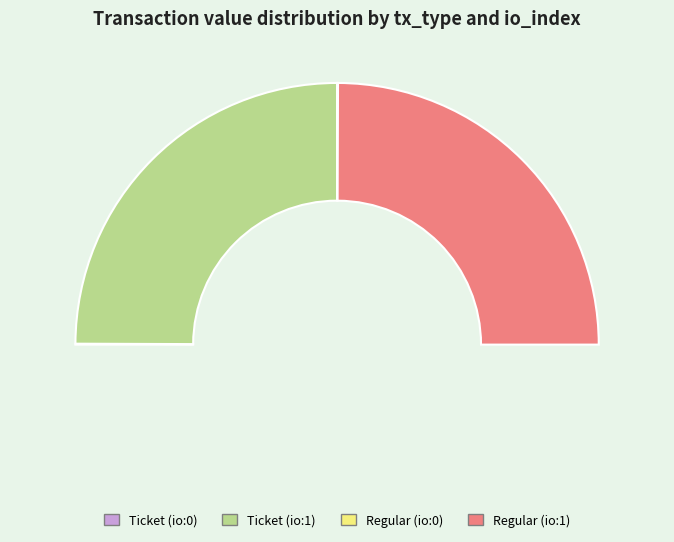

Is the sum of Regular (io:1) and Ticket (io:1) greater than half?

Yes